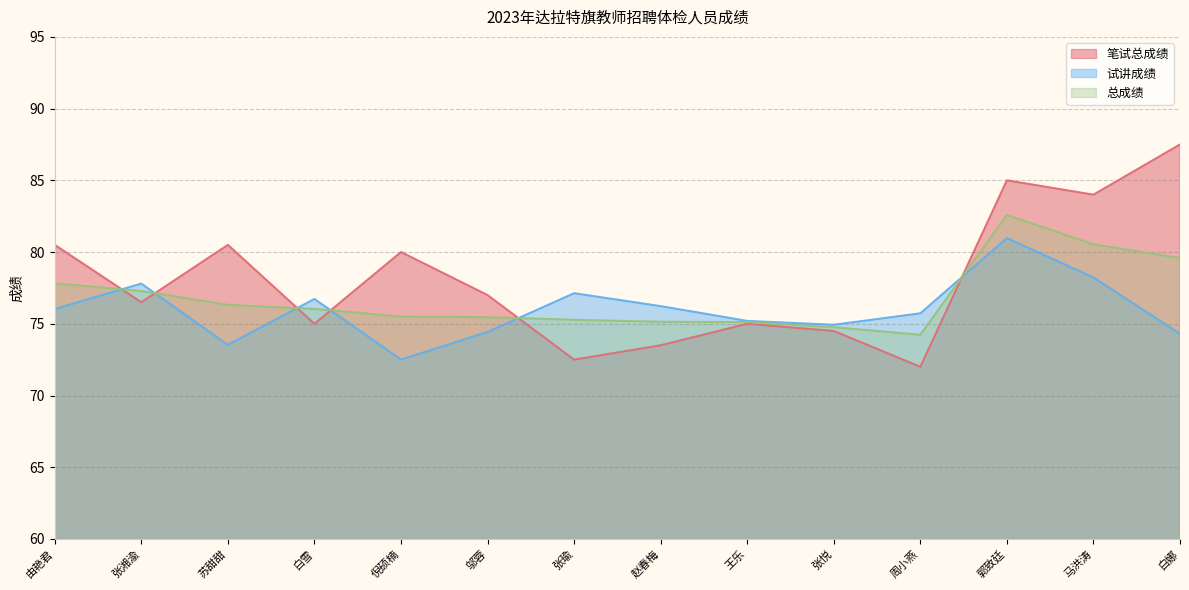

After their last crossing, which series has the higher values: 笔试总成绩 or 总成绩?

笔试总成绩